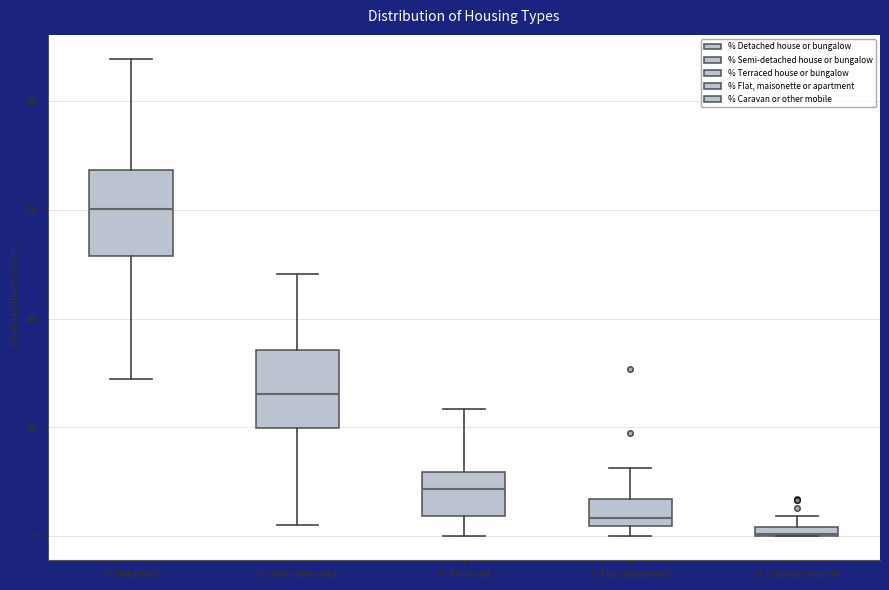

Where is the upper edge of the box for % Flat/apartment on the y-axis? The values are not printed on the chart, so give them approximately, as read against the axis.

6